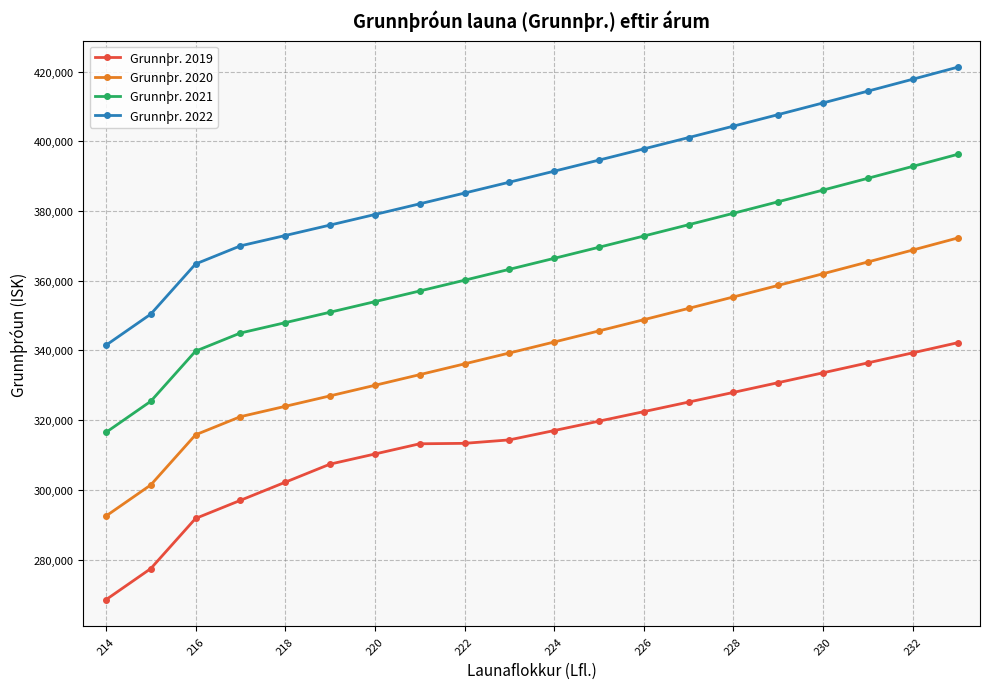

Rank the series by their maximum value, from highest to lowest.

Grunnþr. 2022, Grunnþr. 2021, Grunnþr. 2020, Grunnþr. 2019